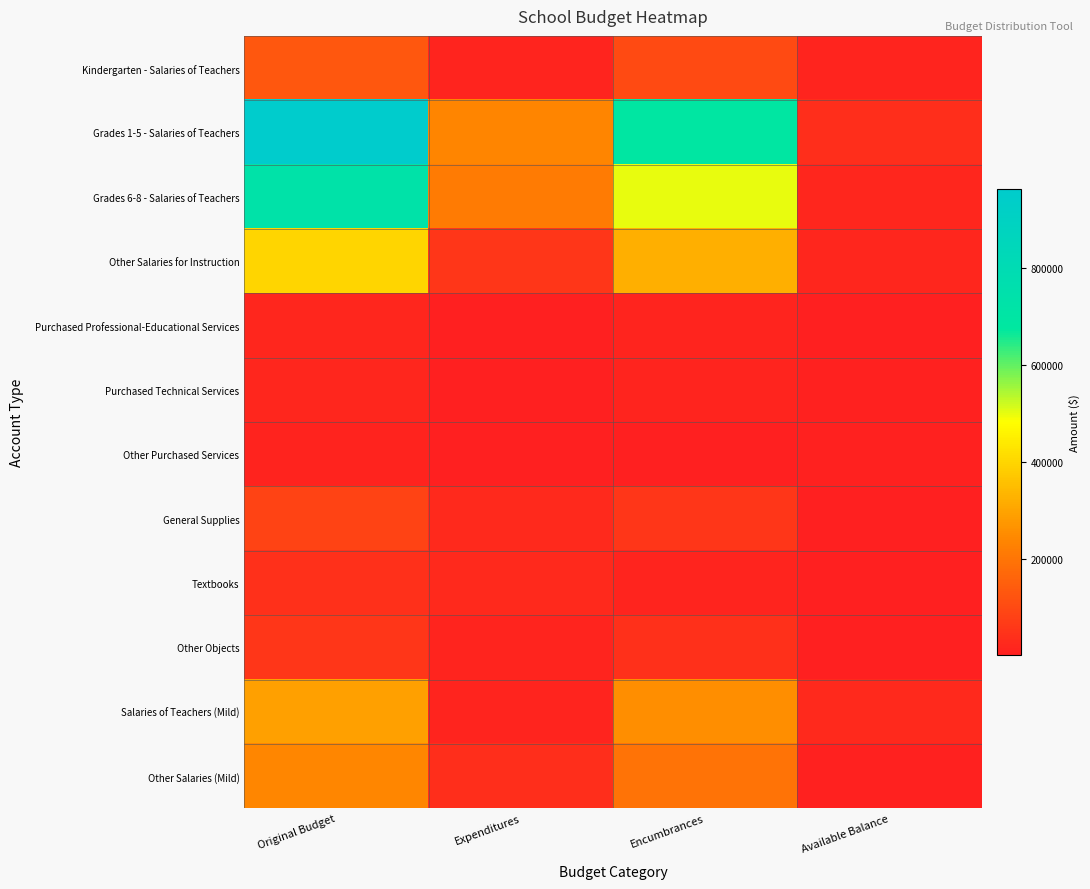

Which series has the largest range (max minus min)?

Grades 1-5 - Salaries of Teachers